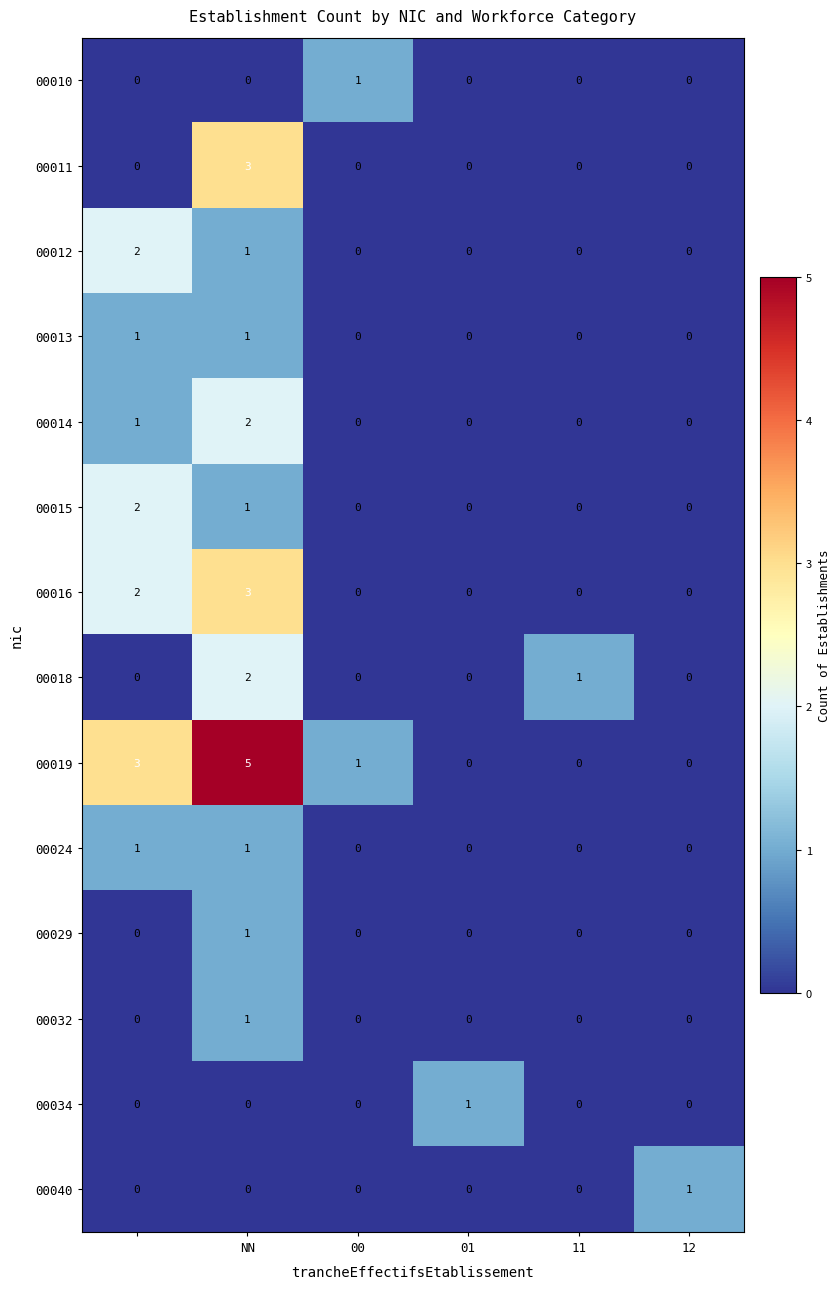

Which series has the largest total across all categories?

00019